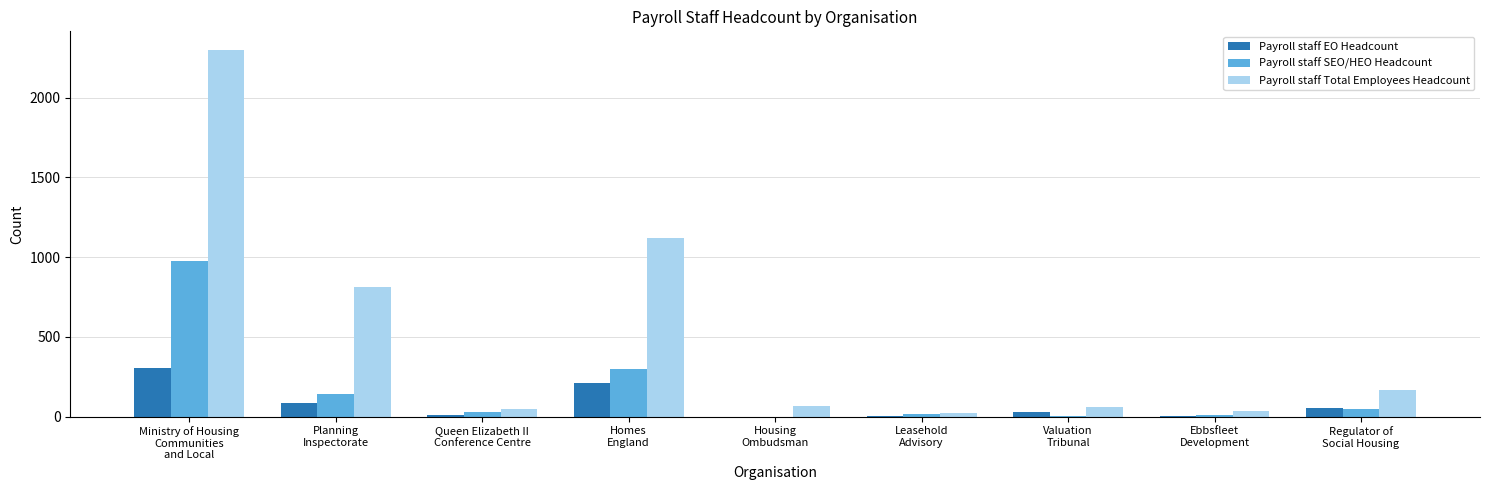

What is the spread (max minus min) of values at Regulator of
Social Housing?

124